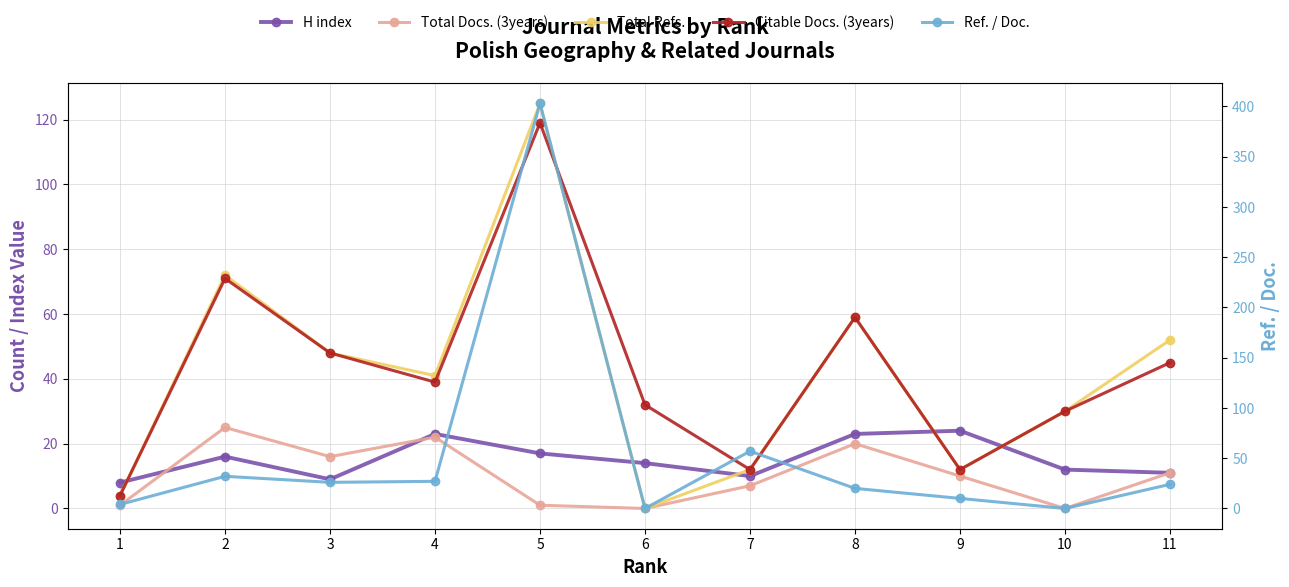

List the labels in order of Citable Docs. (3years) value, largest first.

5, 2, 8, 3, 11, 4, 6, 10, 7, 9, 1